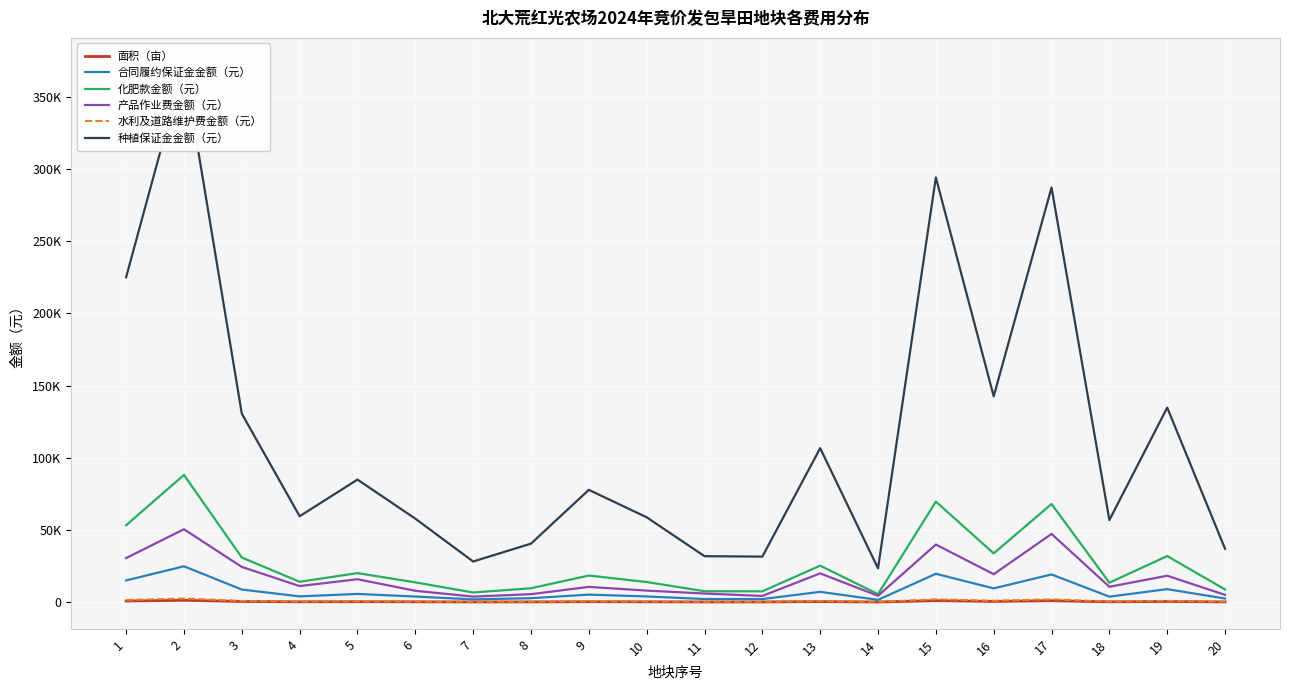

How many interior local peaks does the 面积（亩） series have?

7